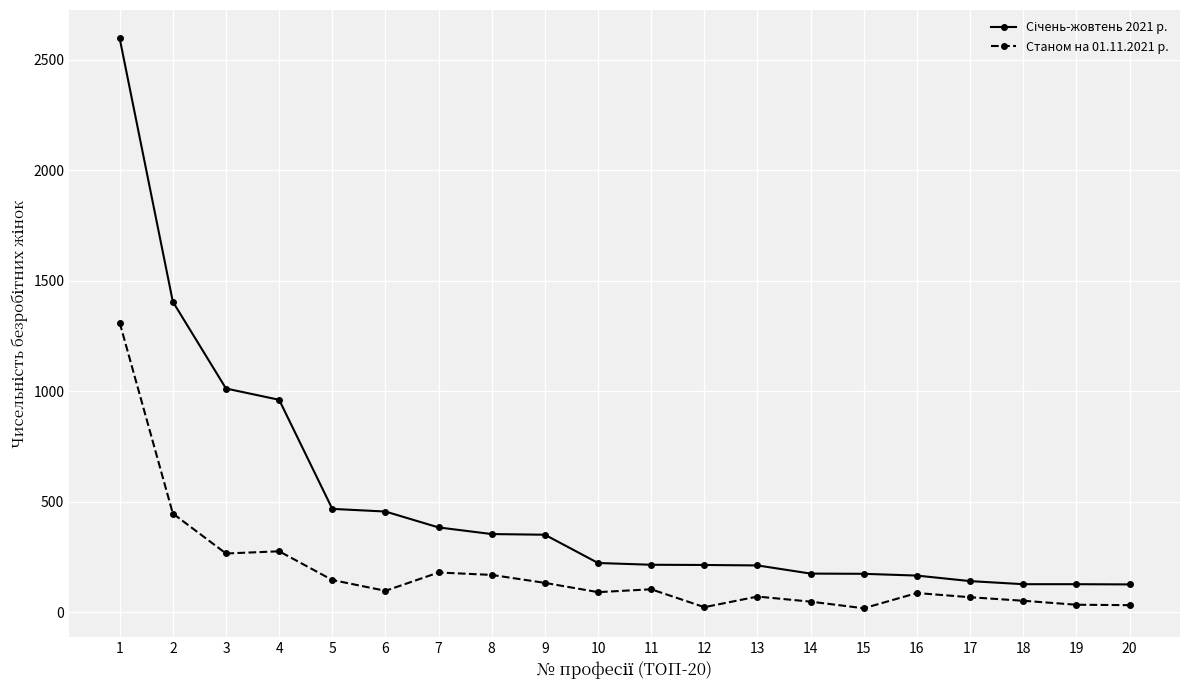

At how many categories does at least one series exceed 562?

4